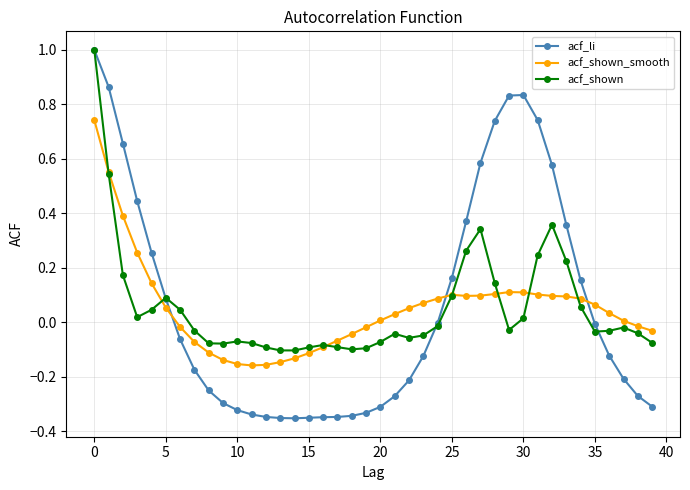

Which series has the widest spread of values?

acf_li